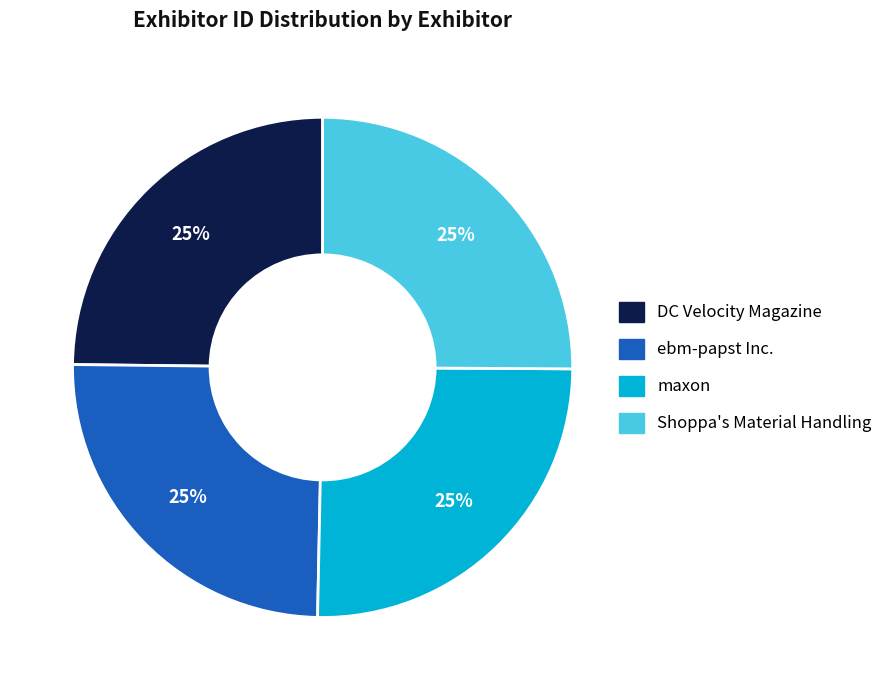

True or false: Shoppa's Material Handling accounts for 25% of the total.

True